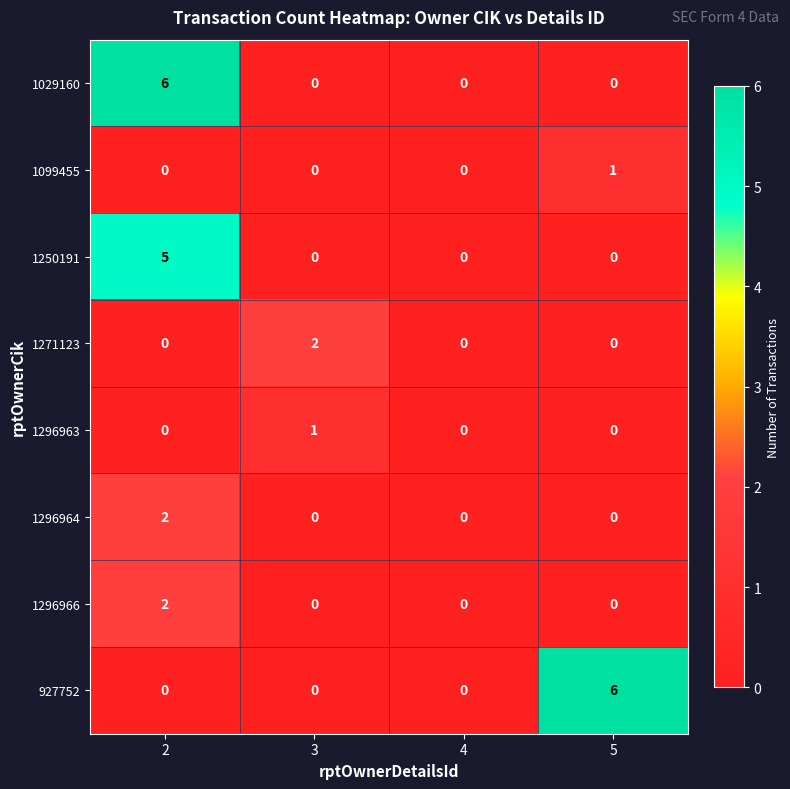

True or false: 927752 has a value of 0 at 3.

True